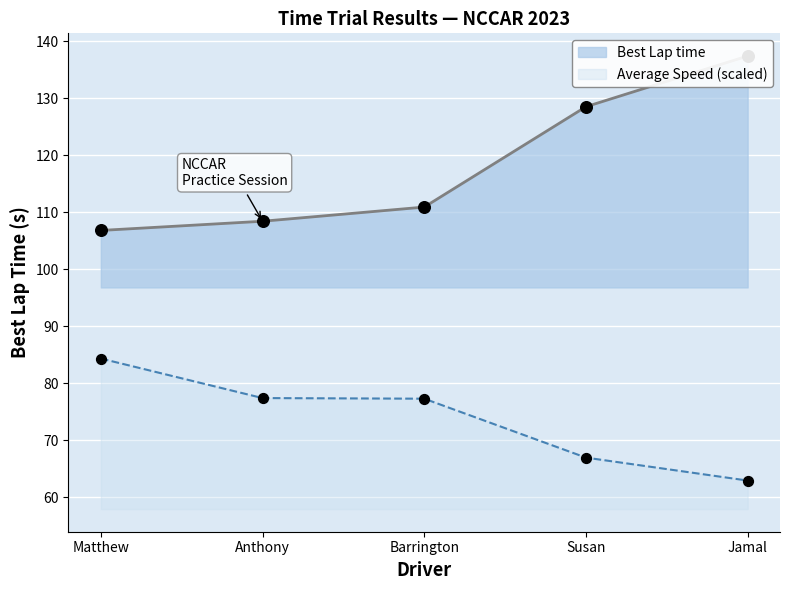

Which series has the widest spread of Y values?

Best Lap time